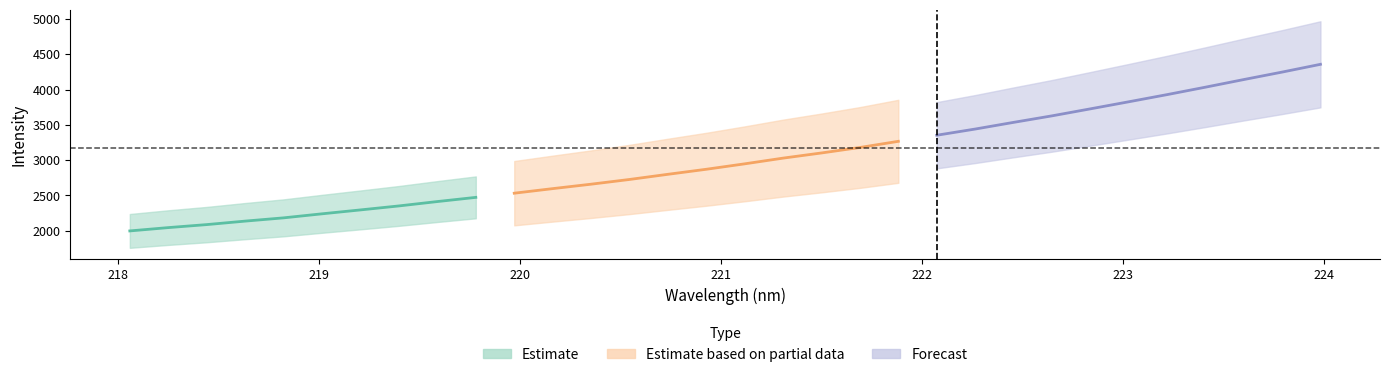

At how many categories does at least one series exceed 2510?

22